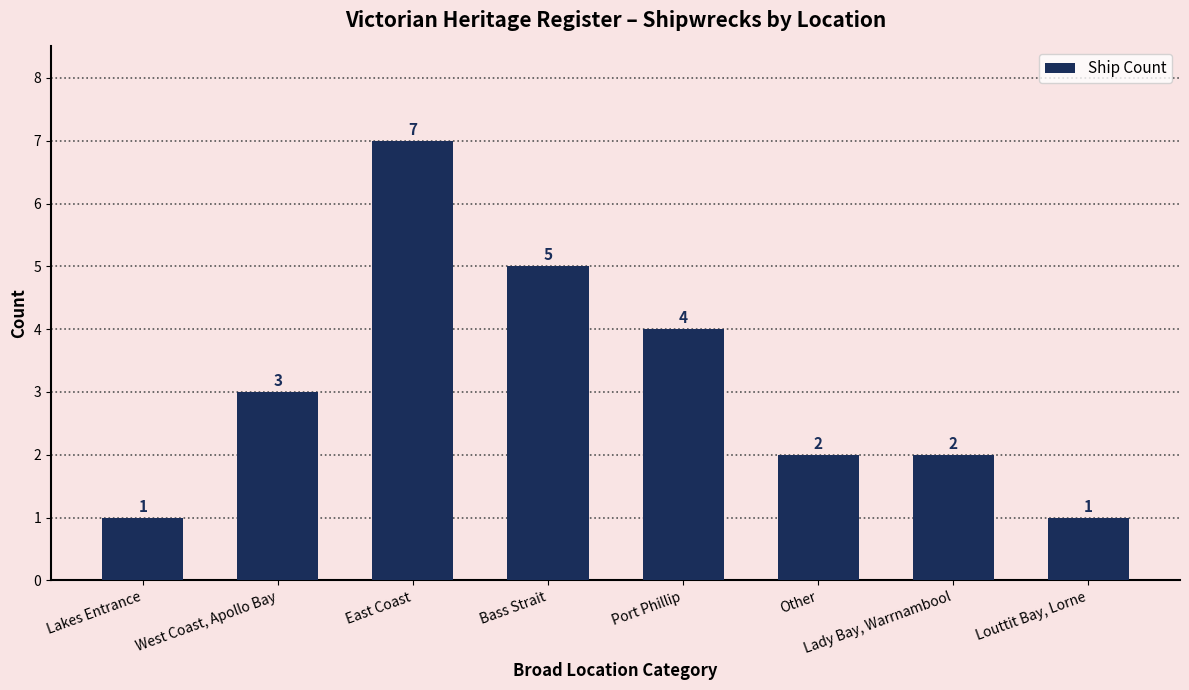

What is the minimum value shown in the chart?

1